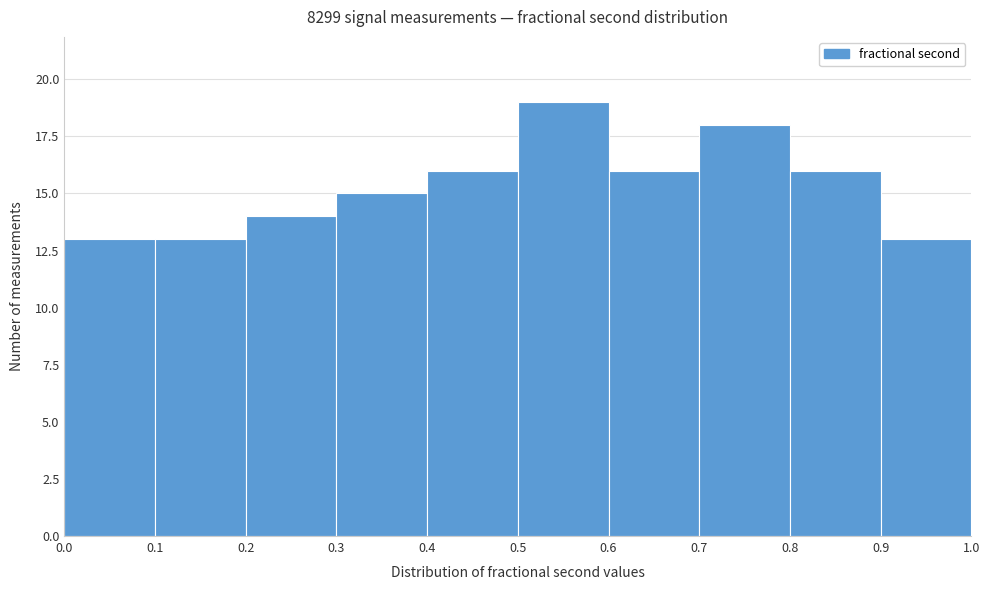

Reading left to right, transcribe this chart: for each bar, give the range it covers on the x-axis and its height. The values are not printed on the chart, so give them approximately, as read against the axis.

0.0 to 0.1: 13
0.1 to 0.2: 13
0.2 to 0.3: 14
0.3 to 0.4: 15
0.4 to 0.5: 16
0.5 to 0.6: 19
0.6 to 0.7: 16
0.7 to 0.8: 18
0.8 to 0.9: 16
0.9 to 1.0: 13